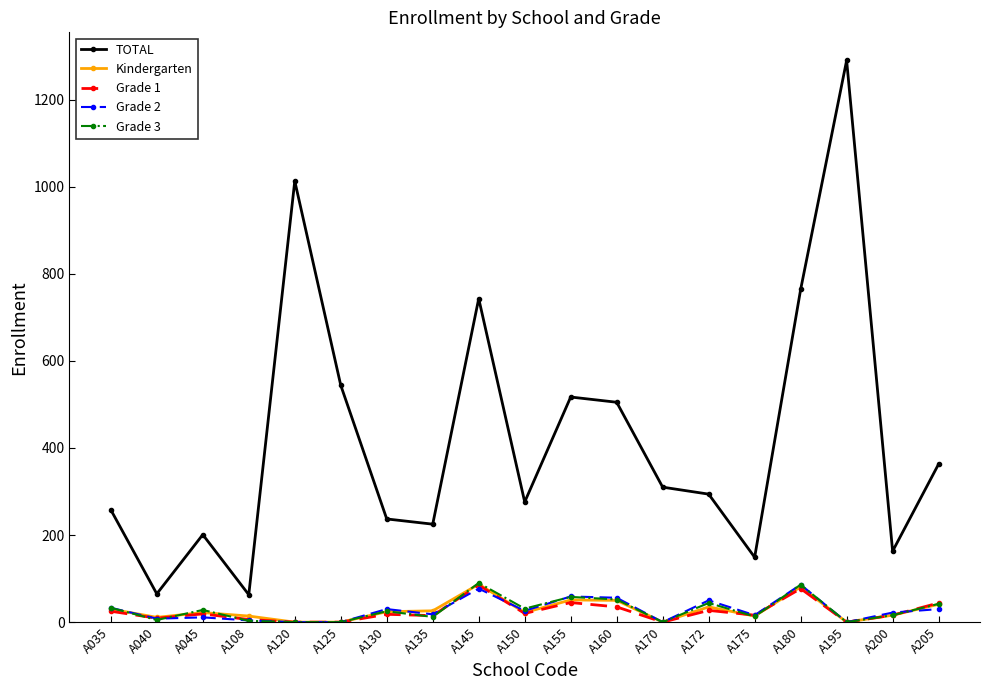

Which series has the widest spread of values?

TOTAL